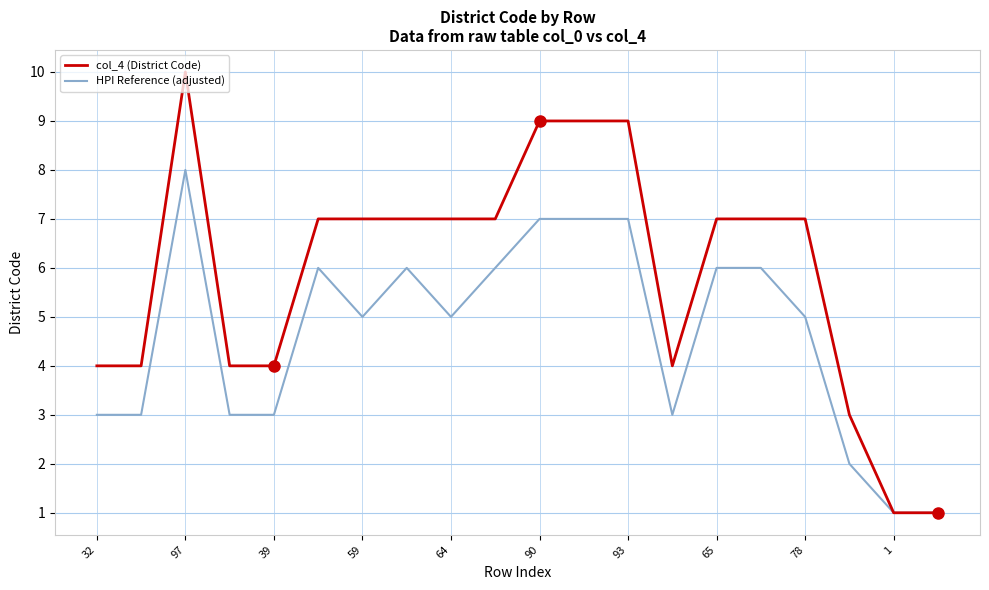

What is the difference between the maximum and minimum values in the col_4 (District Code) series?

9